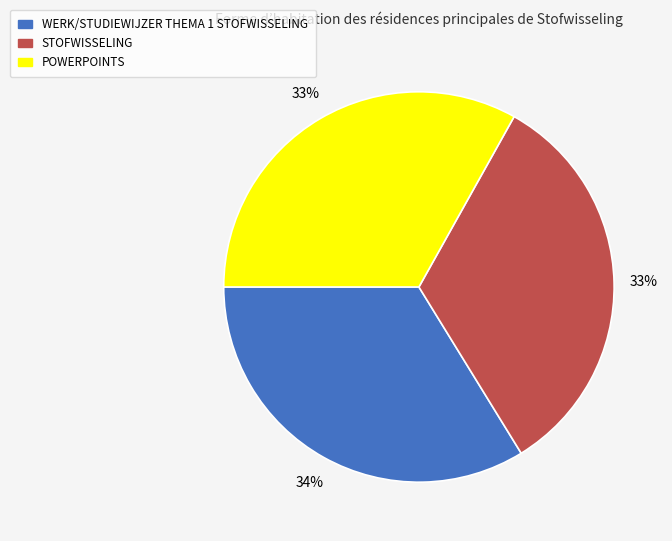

How many segments does this pie chart have?

3